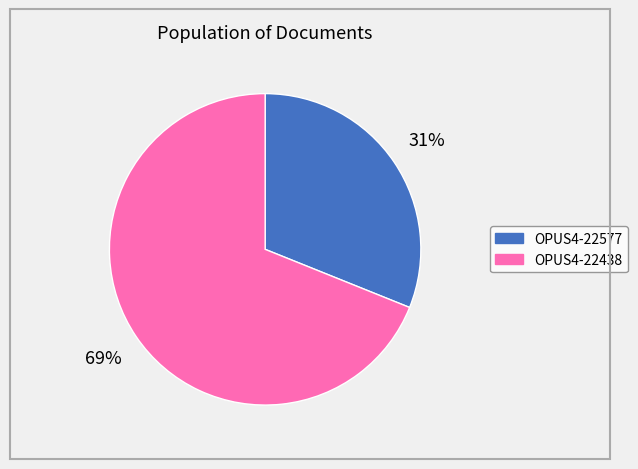

To the nearest percent, what is the combined percentage of OPUS4-22438 and OPUS4-22577?

100%